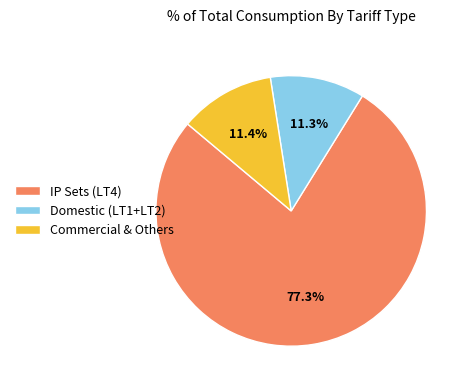

Which slice is the largest?

IP Sets (LT4)